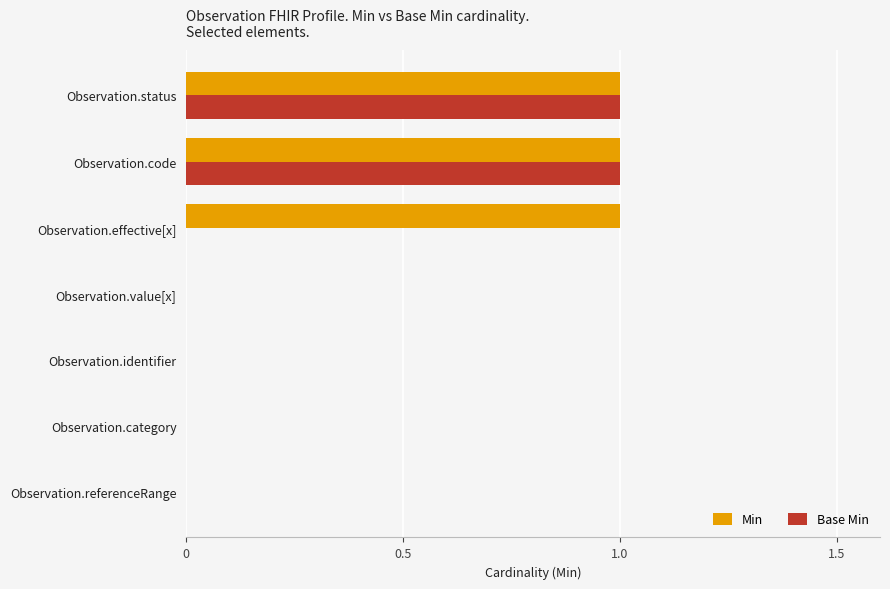

True or false: Base Min has a value of 0 at Observation.effective[x].

True